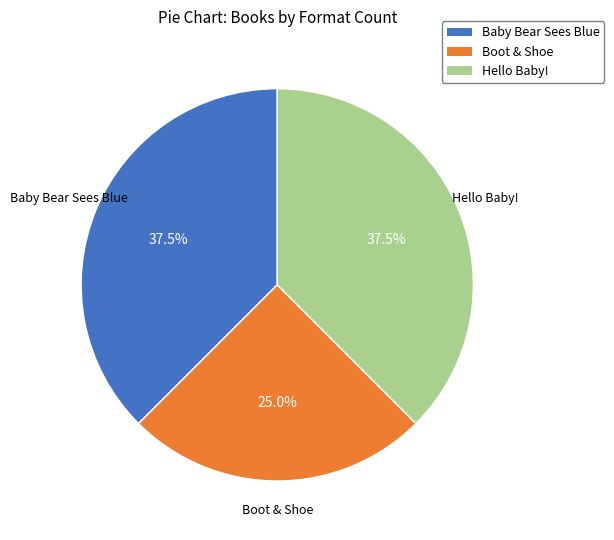

What percentage do Baby Bear Sees Blue and Hello Baby! together represent?

75.0%